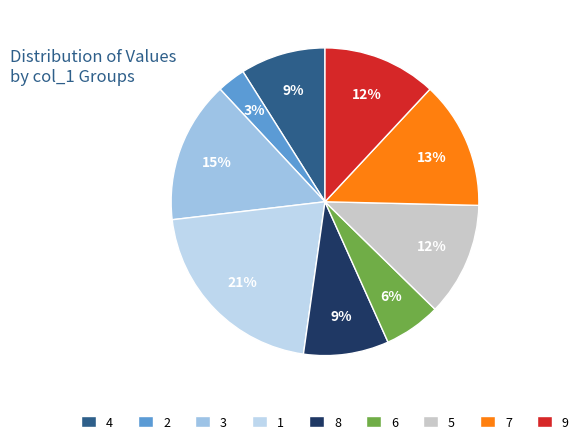

Count the number of slices in the pie.

9